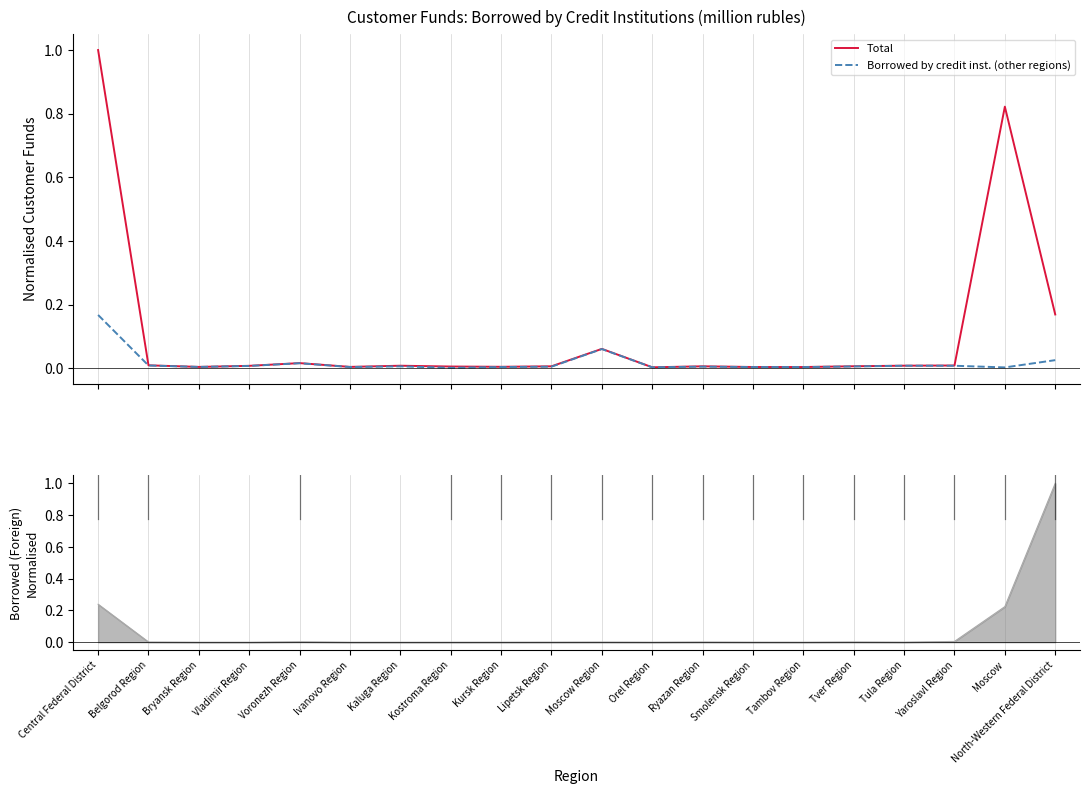

Reading right to left, extract all data points from this chart.

Total: North-Western Federal District=0.2	Moscow=0.8	Yaroslavl Region=0.0	Tula Region=0.0	Tver Region=0.0	Tambov Region=0.0	Smolensk Region=0.0	Ryazan Region=0.0	Orel Region=0.0	Moscow Region=0.1	Lipetsk Region=0.0	Kursk Region=0.0	Kostroma Region=0.0	Kaluga Region=0.0	Ivanovo Region=0.0	Voronezh Region=0.0	Vladimir Region=0.0	Bryansk Region=0.0	Belgorod Region=0.0	Central Federal District=1.0
Borrowed by credit inst. (other regions): North-Western Federal District=0.0	Moscow=0.0	Yaroslavl Region=0.0	Tula Region=0.0	Tver Region=0.0	Tambov Region=0.0	Smolensk Region=0.0	Ryazan Region=0.0	Orel Region=0.0	Moscow Region=0.1	Lipetsk Region=0.0	Kursk Region=0.0	Kostroma Region=0.0	Kaluga Region=0.0	Ivanovo Region=0.0	Voronezh Region=0.0	Vladimir Region=0.0	Bryansk Region=0.0	Belgorod Region=0.0	Central Federal District=0.2
Borrowed by credit inst. (foreign): North-Western Federal District=1.0	Moscow=0.2	Yaroslavl Region=0.0	Tula Region=0.0	Tver Region=0.0	Tambov Region=0.0	Smolensk Region=0.0	Ryazan Region=0.0	Orel Region=0.0	Moscow Region=0.0	Lipetsk Region=0.0	Kursk Region=0.0	Kostroma Region=0.0	Kaluga Region=0.0	Ivanovo Region=0.0	Voronezh Region=0.0	Vladimir Region=0.0	Bryansk Region=0.0	Belgorod Region=0.0	Central Federal District=0.2